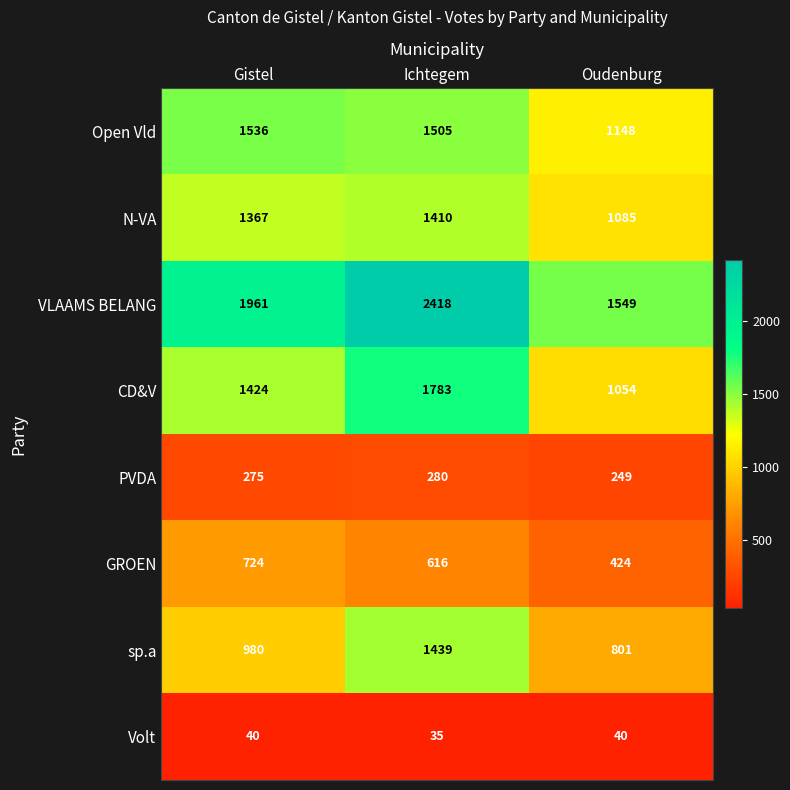

Which series has the largest range (max minus min)?

VLAAMS BELANG